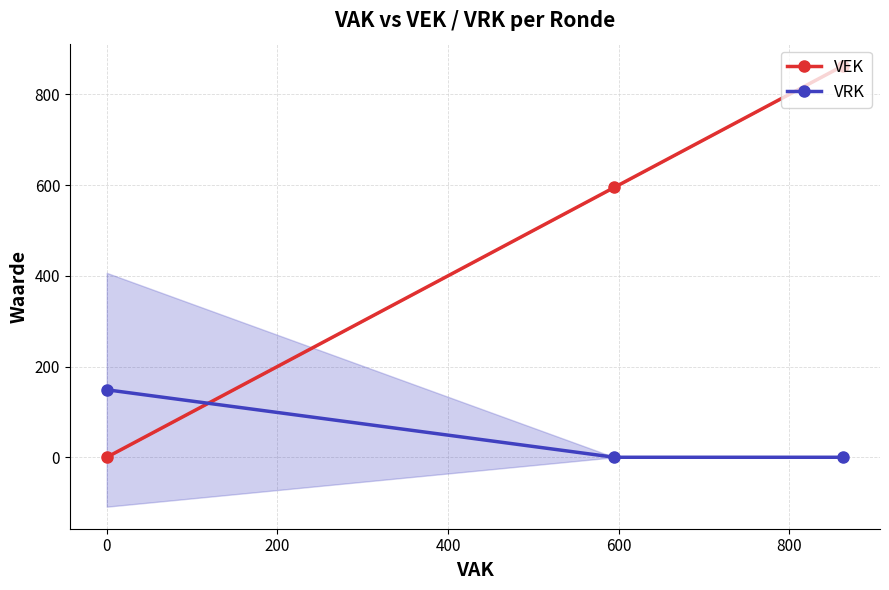

How many data points in VRK are above 0?

1